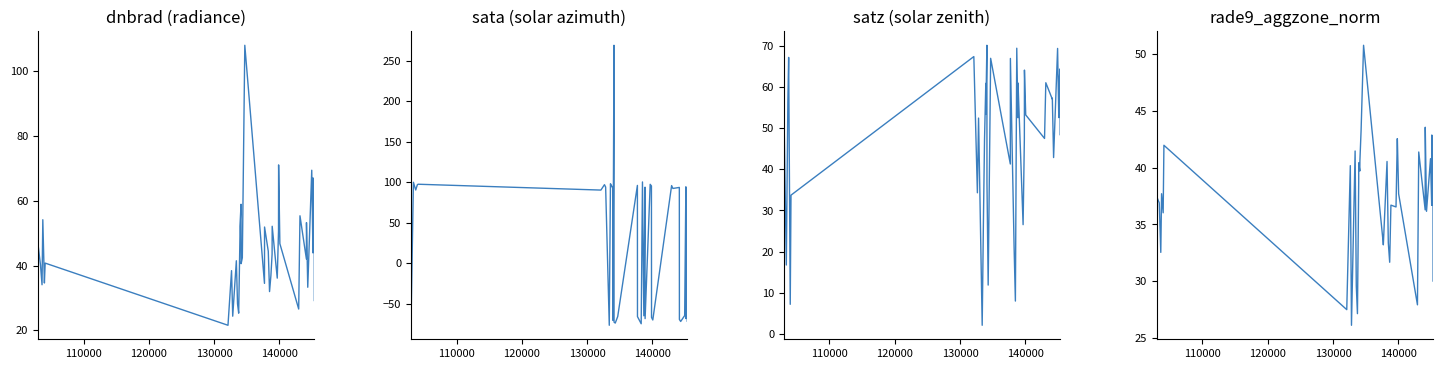

True or false: dnbrad and rade9_aggzone_norm intersect in this chart.

True